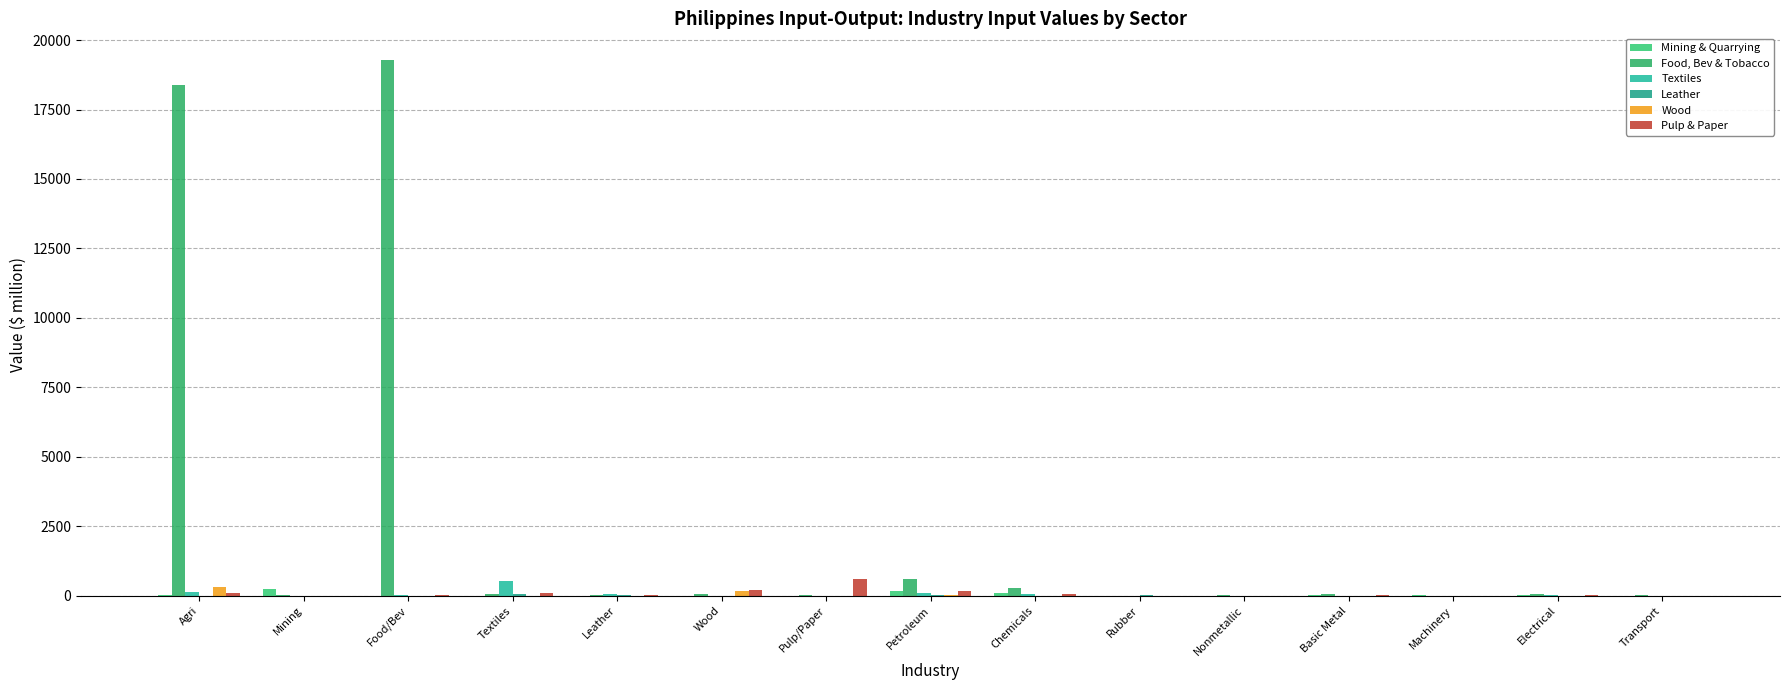

Is it true that Food, Bev & Tobacco equals 67.3 at Basic Metal?

True